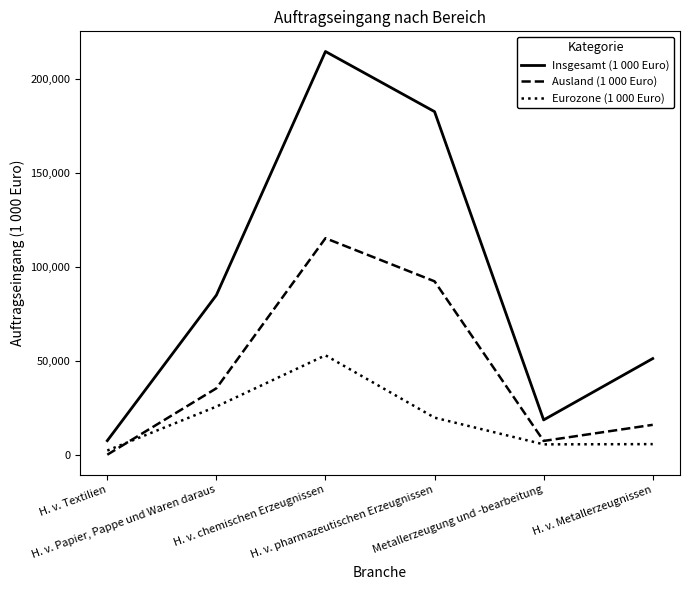

What is the difference between the maximum and minimum values in the Eurozone (1 000 Euro) series?

50696.9